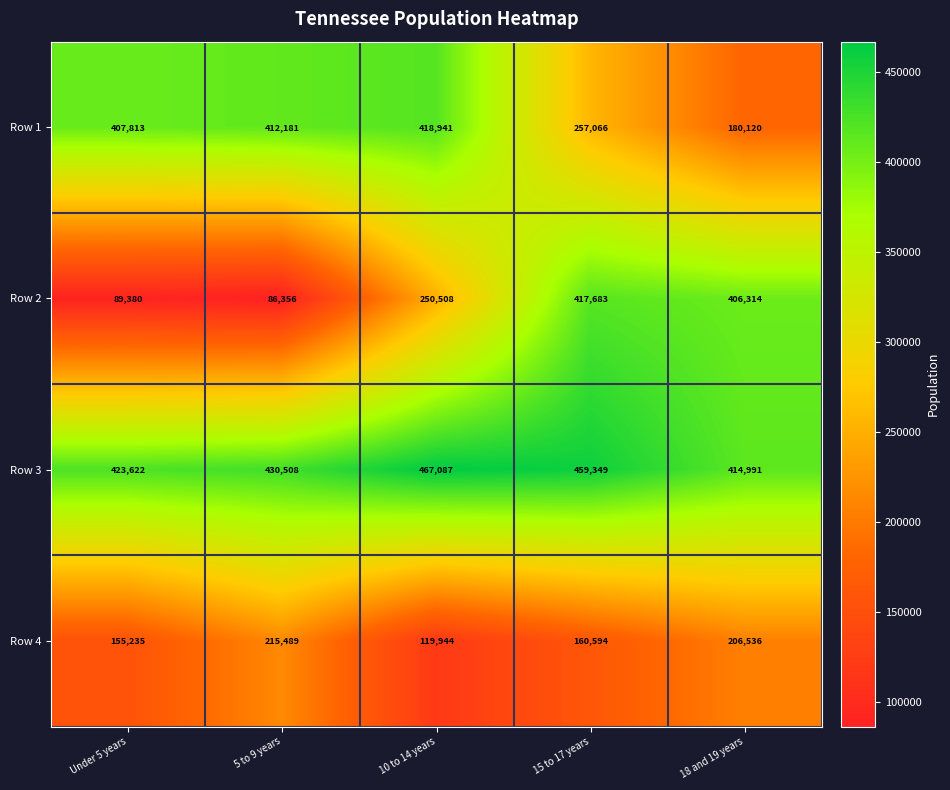

Between 5 to 9 years and 18 and 19 years, which series saw the biggest shift?

Row 2